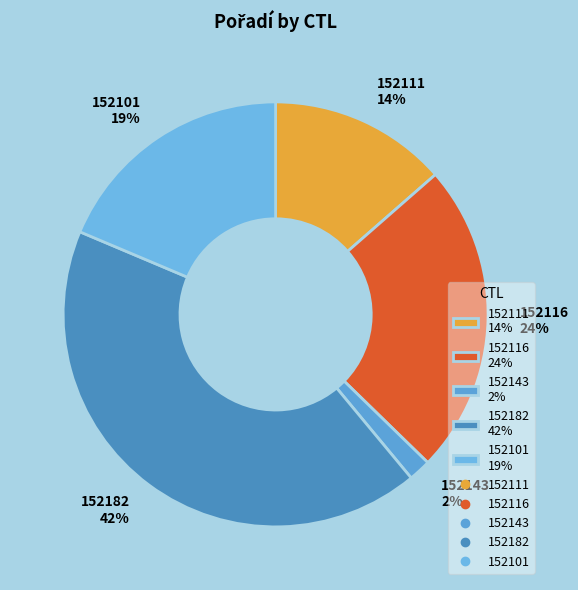

Which category has the smallest portion of the pie?

152143